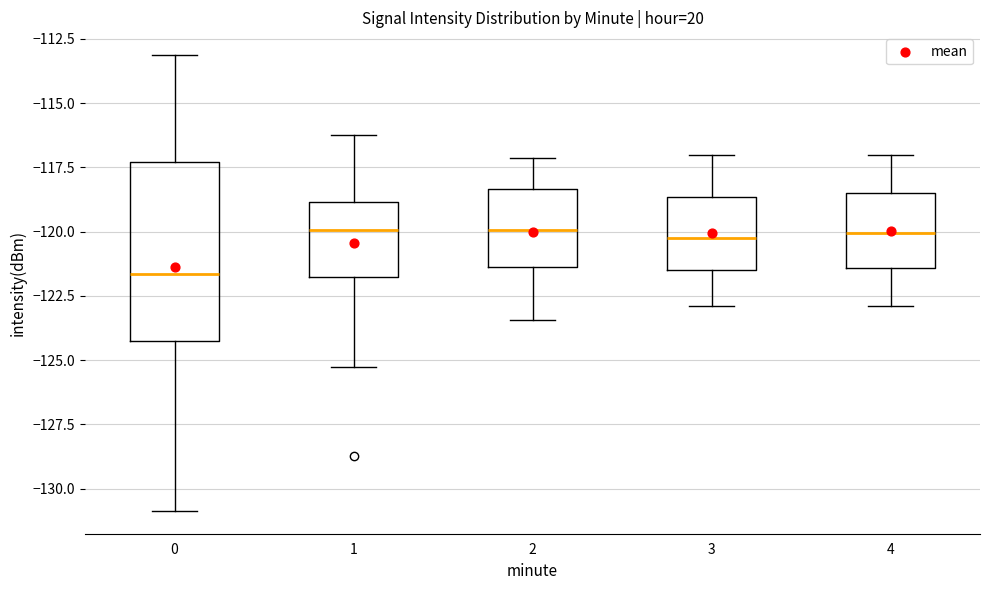

Which box is the tallest, from its lower edge to its upper edge?

0